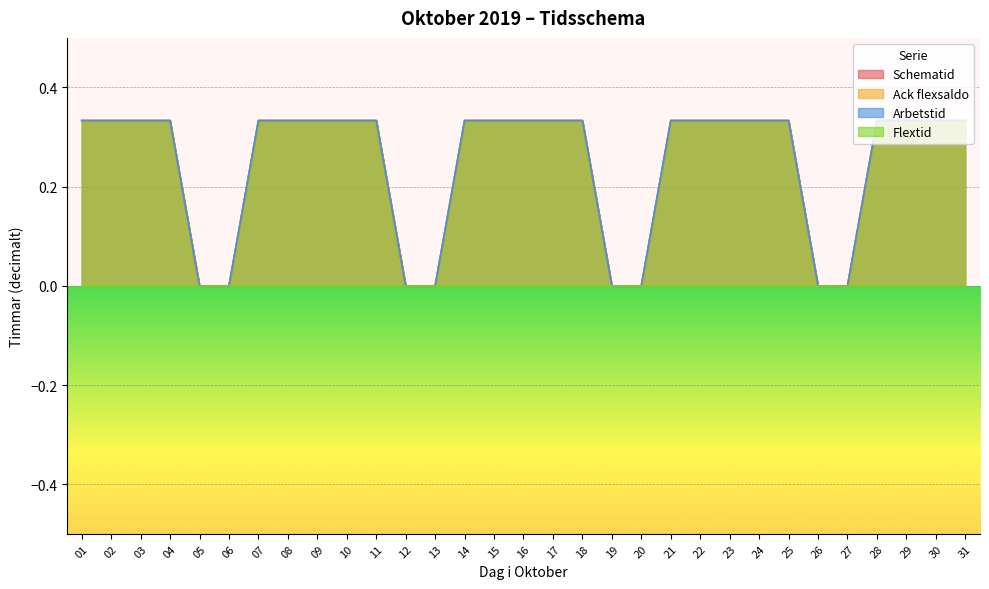

Between 12 and 13, which is larger?

12